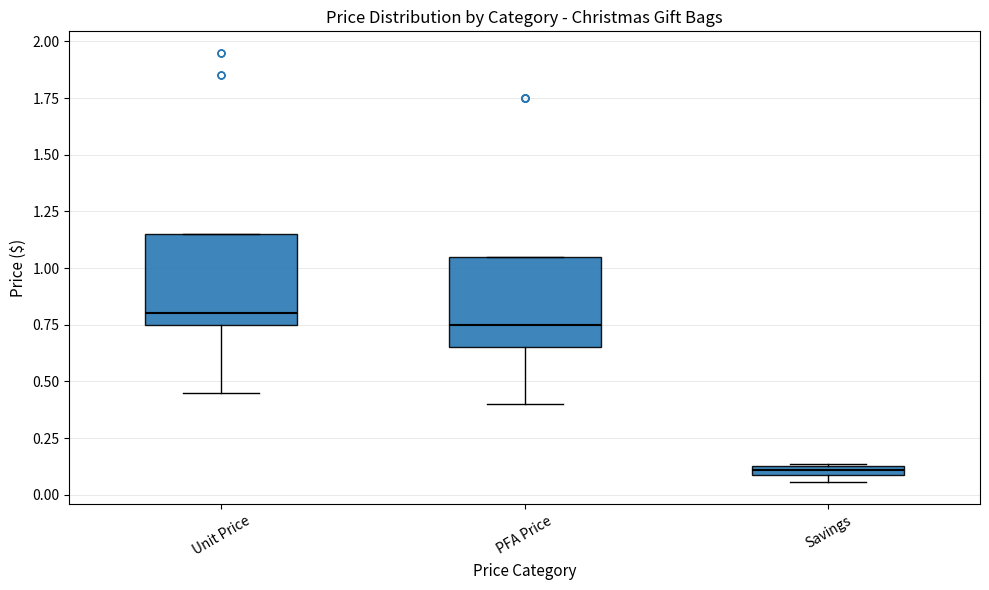

Which box's median line is the lowest?

Savings